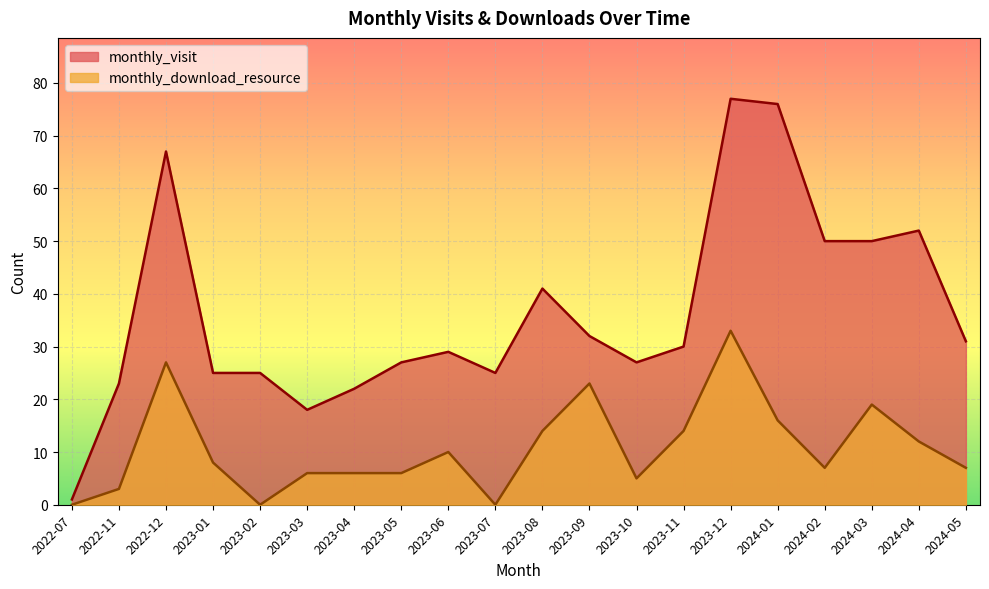

At 2023-12, list the series in order from largest to smallest.

monthly_visit, monthly_download_resource